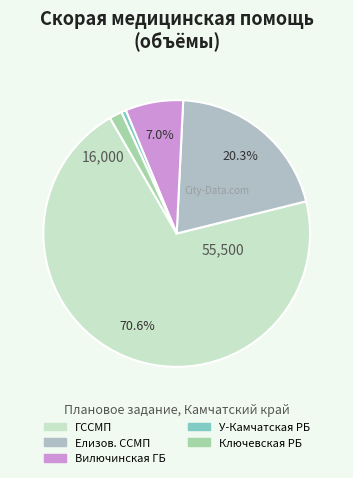

Which slice is the smallest?

У-Камчатская РБ